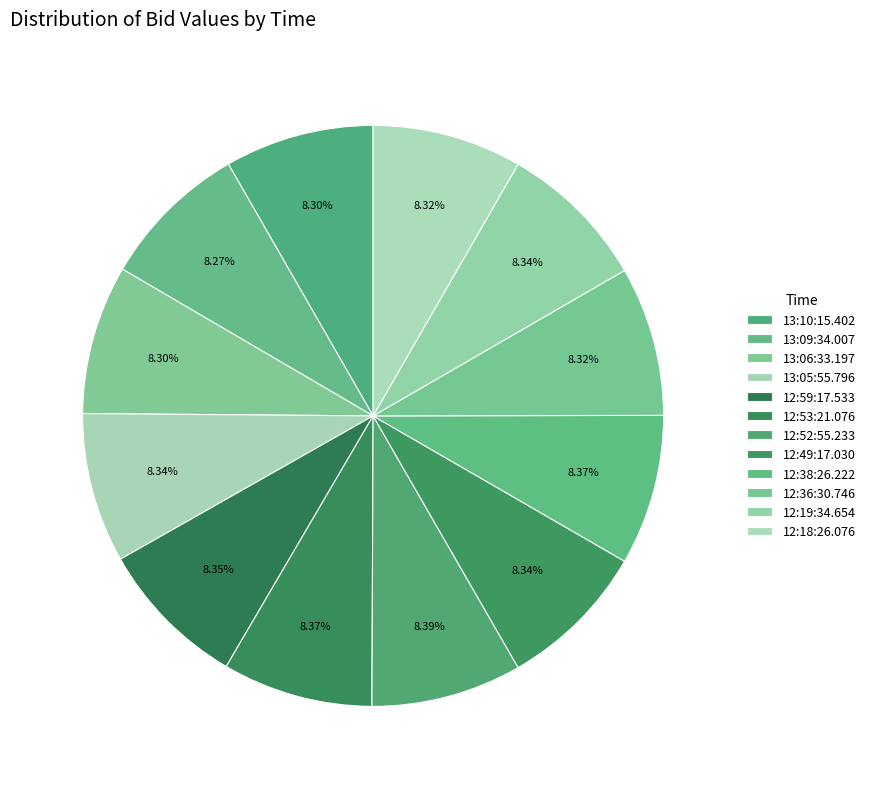

What percentage do 13:10:15.402 and 12:52:55.233 together represent?

16.7%